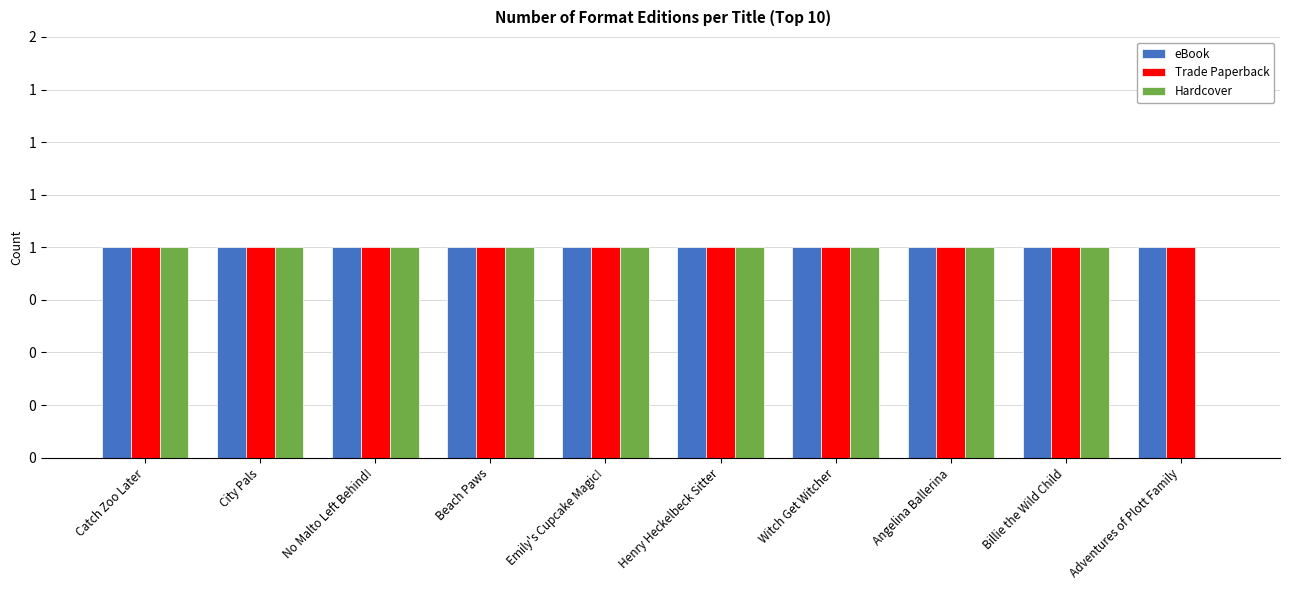

Are the bars grouped side by side (vs. stacked)?

Yes